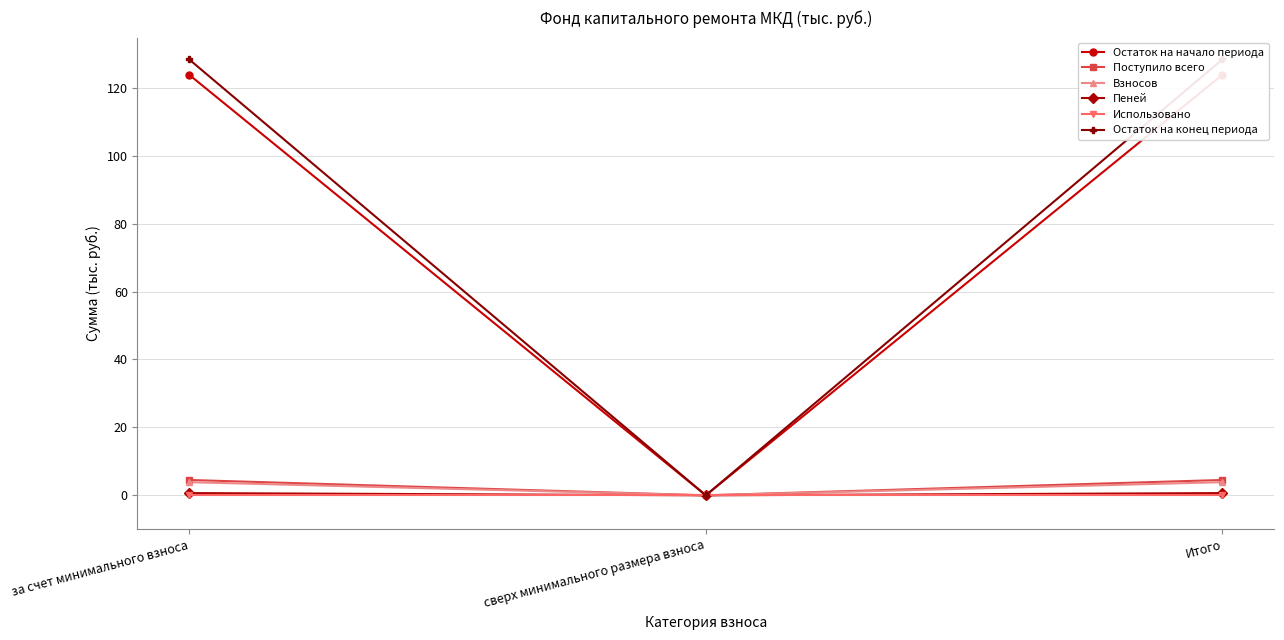

Which series has the largest range (max minus min)?

Остаток на конец периода